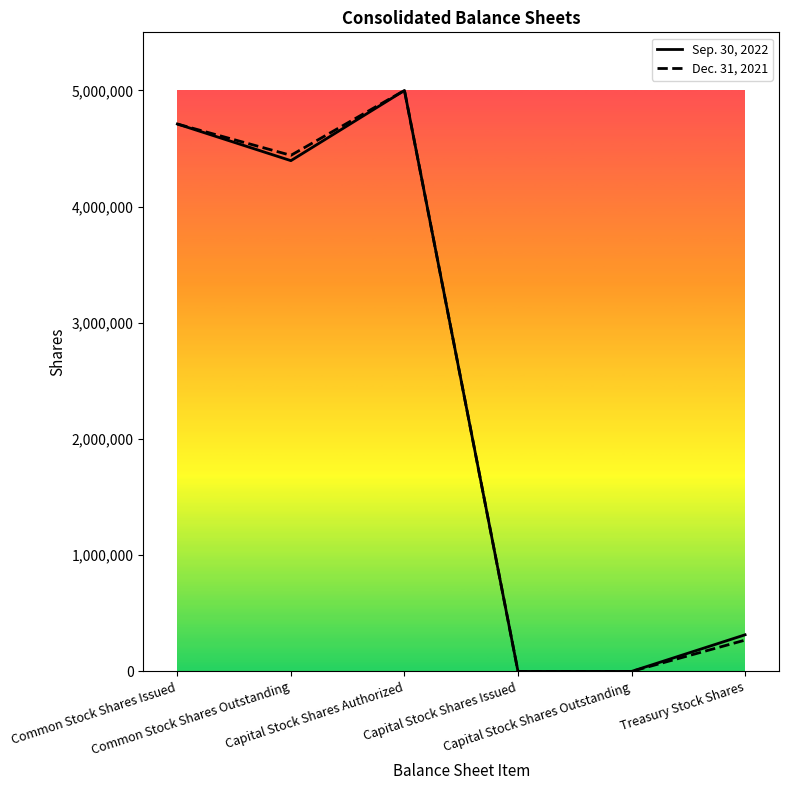

What is the sum of all Sep. 30, 2022 values?

14421944